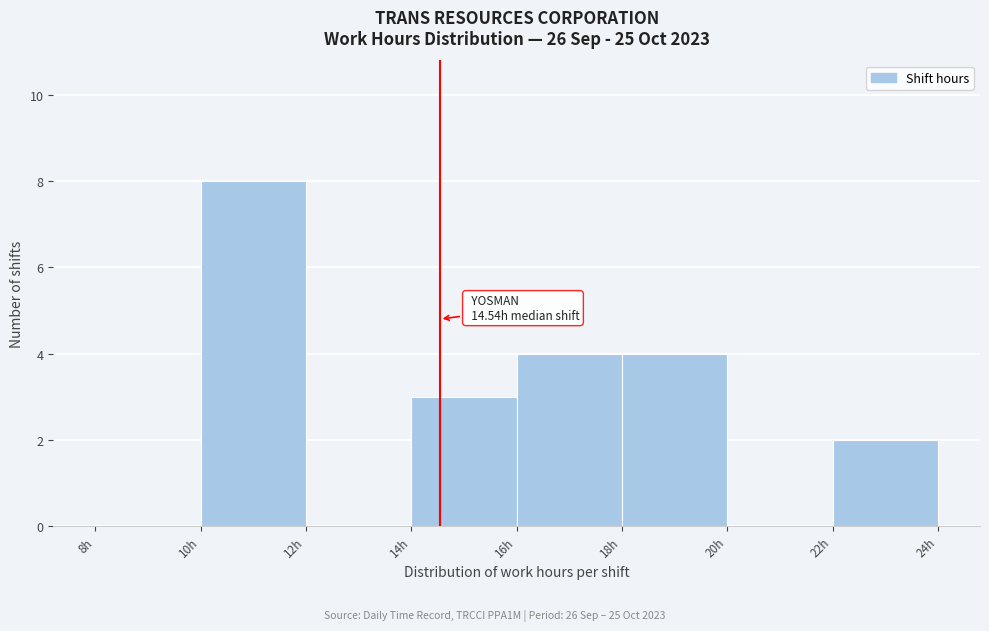

Which range on the x-axis has the tallest bar?

10 to 12